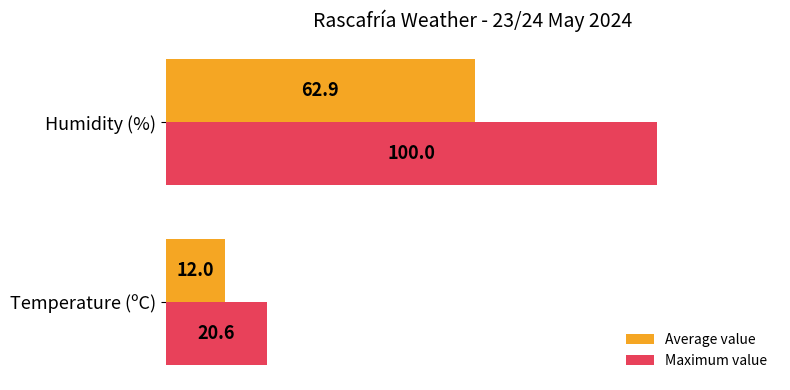

Which series has the widest spread of values?

Maximum value